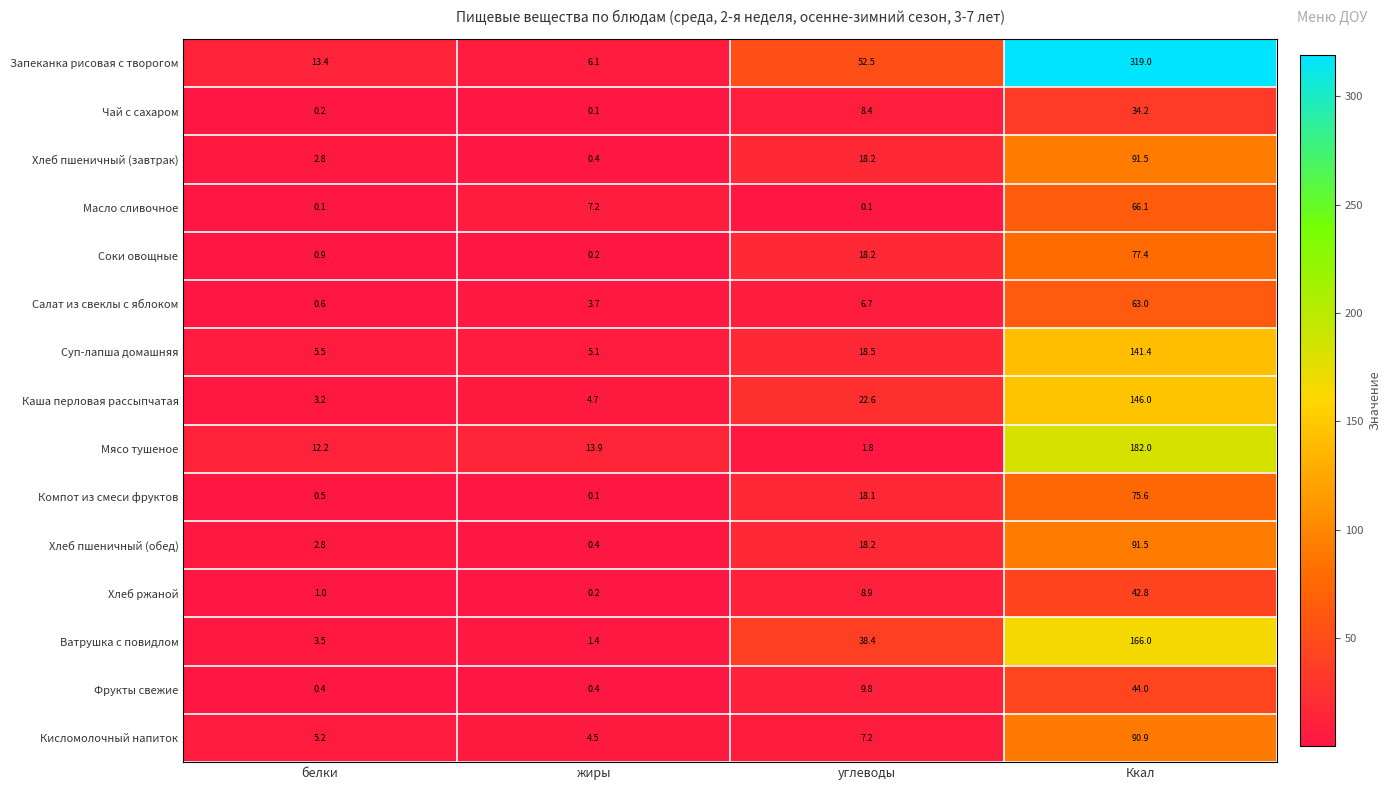

Which series has the largest total across all categories?

Запеканка рисовая с творогом